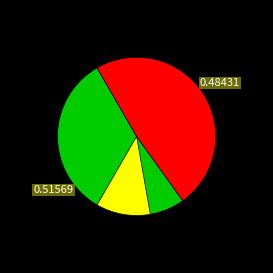

Is it true that 1940 is 45% of the pie?

False